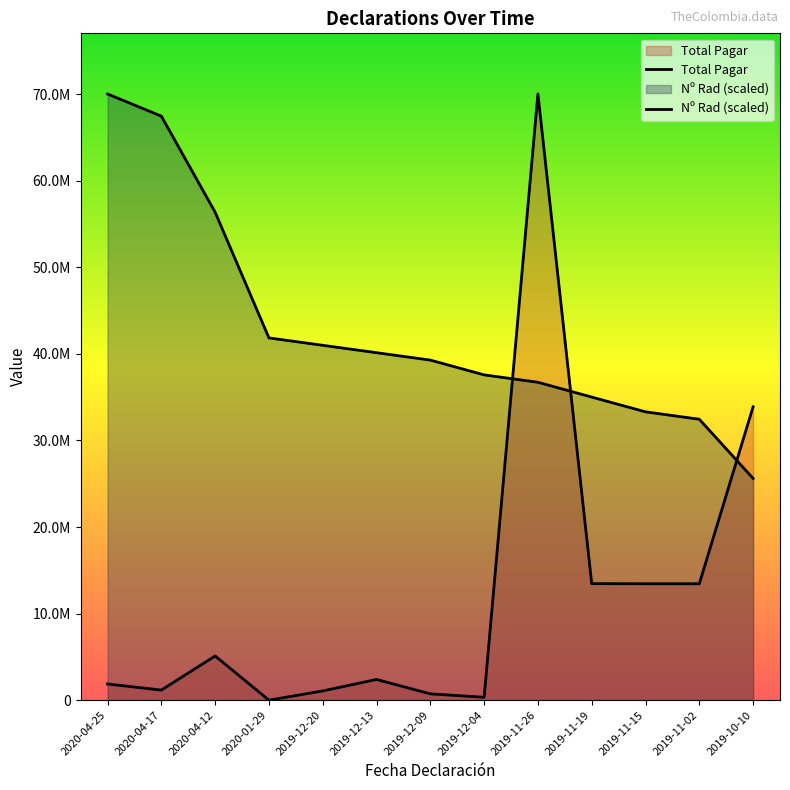

At which category does the chart reach its peak across all series?

2020-04-25